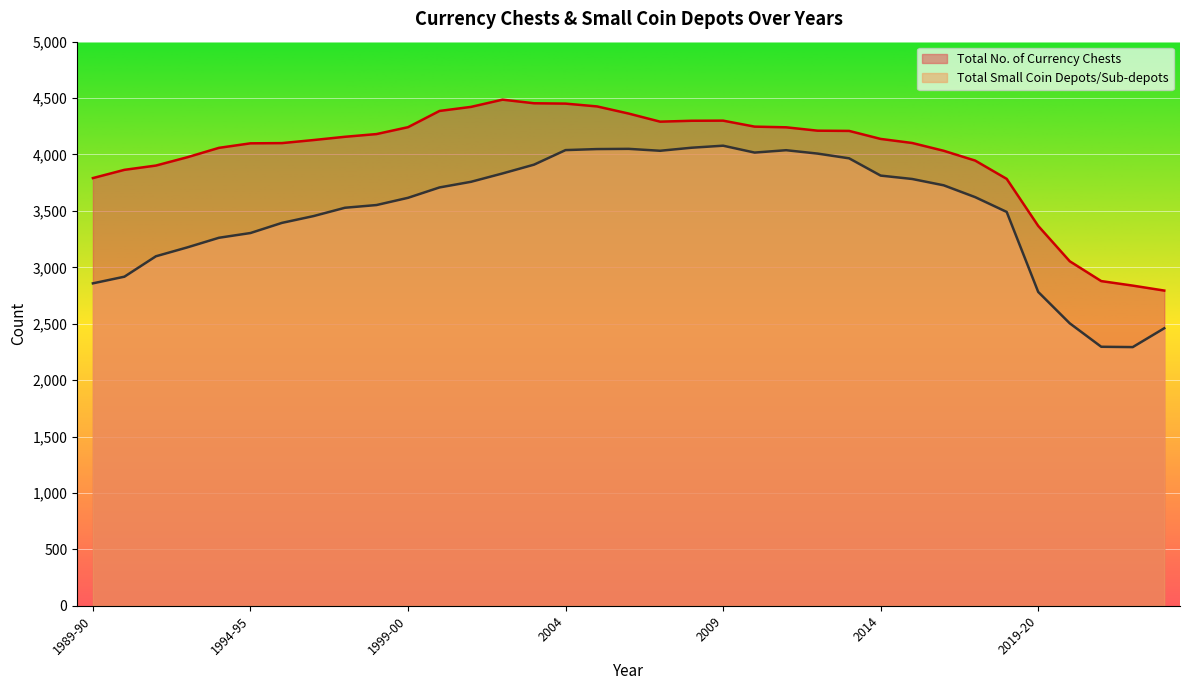

What is the approximate value of Total No. of Currency Chests at 2010?

4247